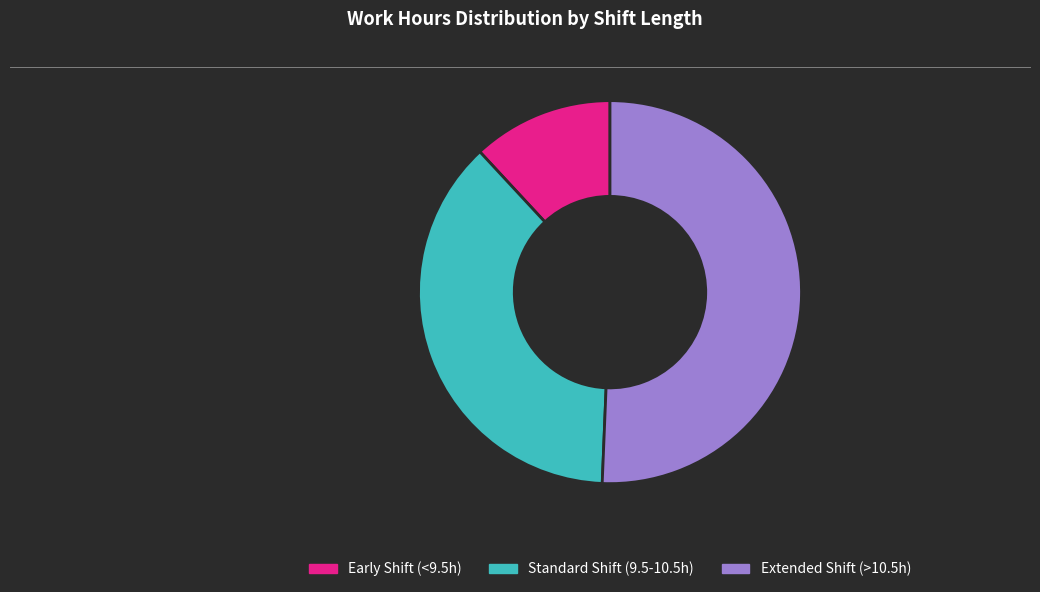

The Early Shift (<9.5h) slice represents 12% of the pie. True or false?

True